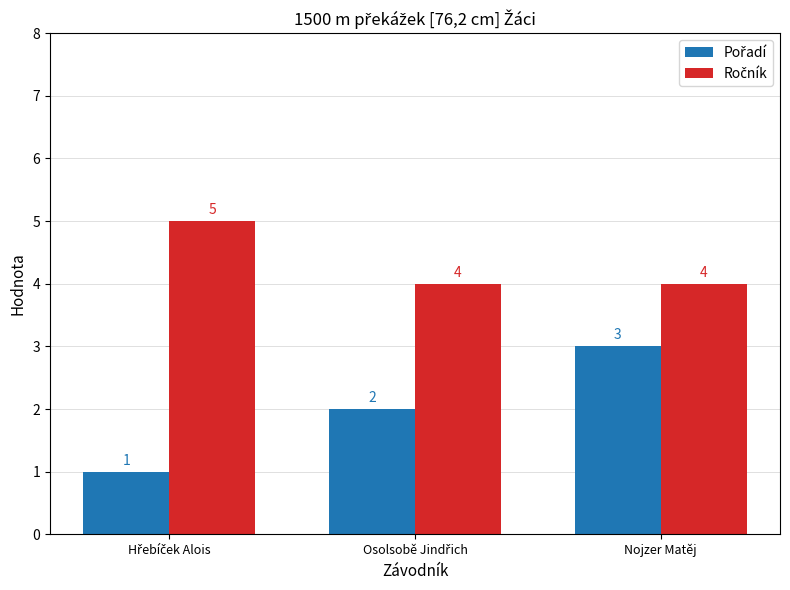

What is the maximum value shown in the chart?

5